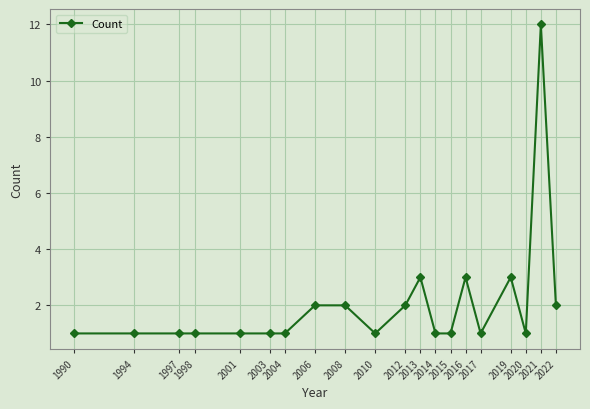

What is the value of the 19th point from the left?

12